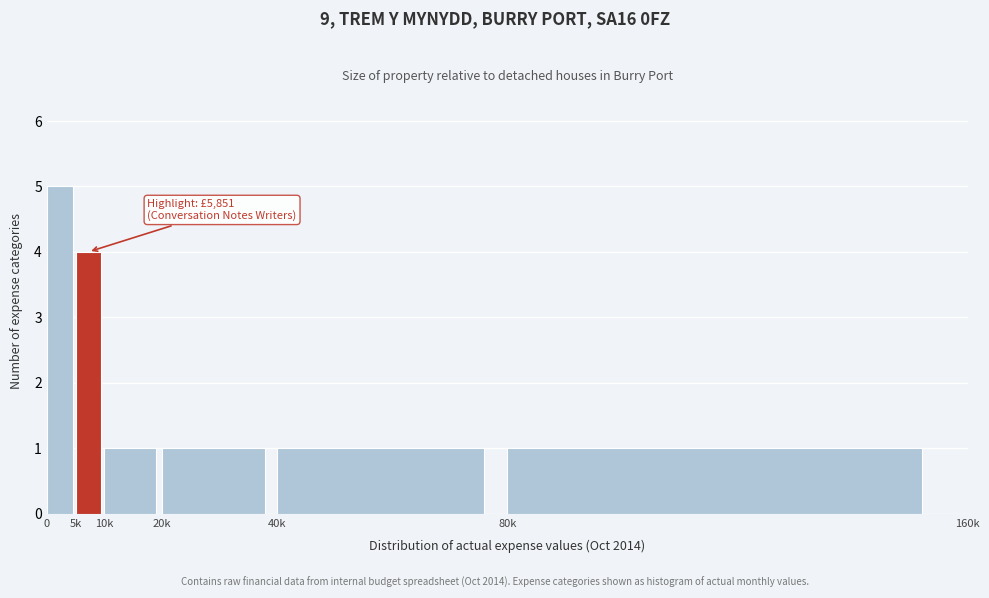

Reading left to right, transcribe all the data shown in this chart.

0=5	5k=4	10k=1	20k=1	40k=1	80k=1